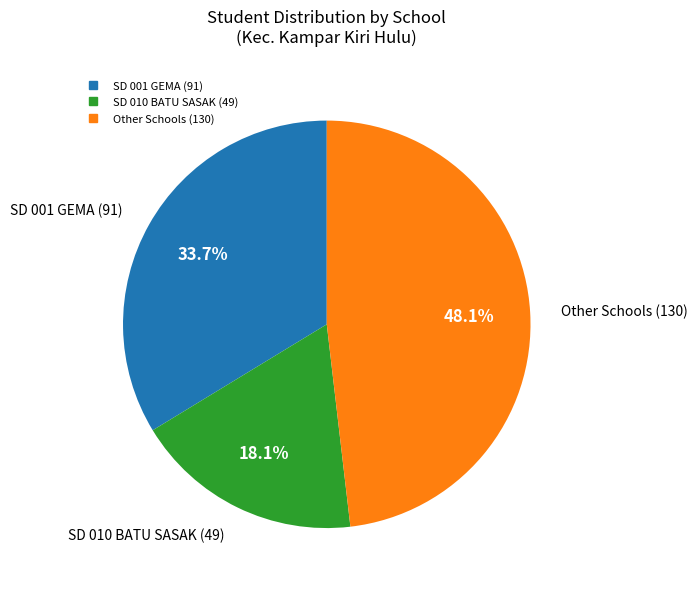

Is there any slice that represents more than half of the pie?

No